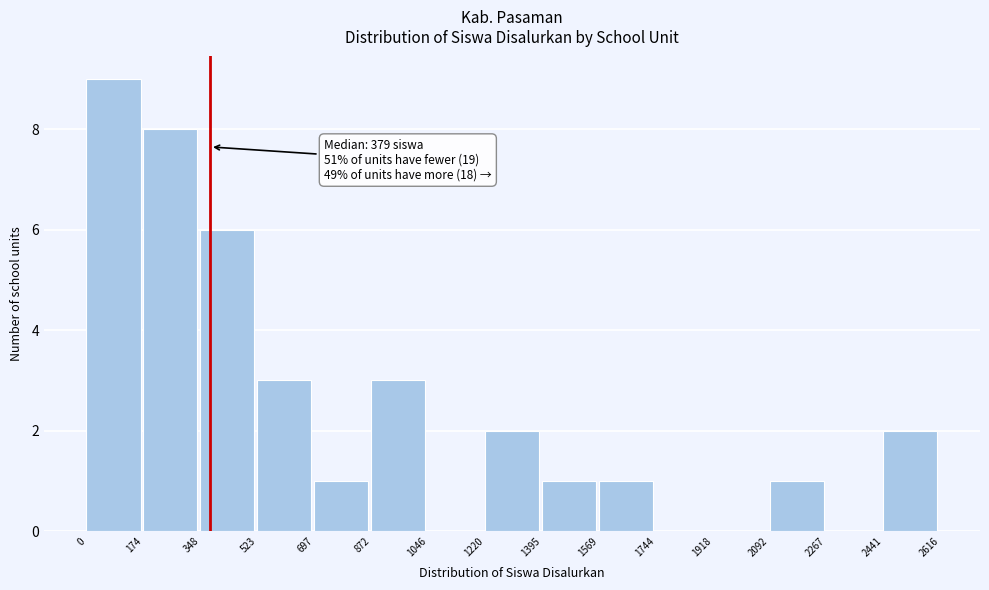

Which range on the x-axis has the tallest bar?

0 to 174